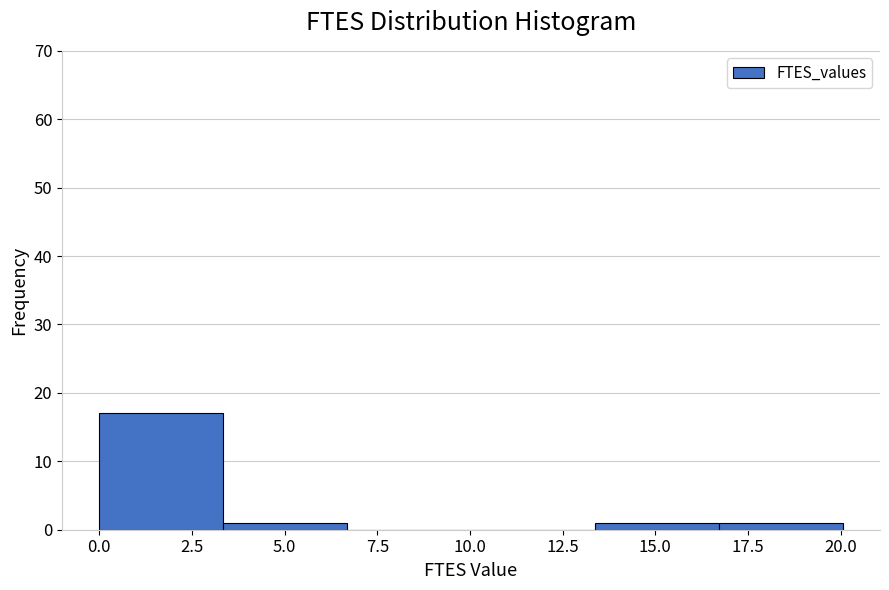

Reading left to right, list every bar in this chart as the range it spans on the x-axis followed by its height. Neither the bar edges nor the heights are printed on the chart, so give them approximately, as read against the axes.

0.0 to 3.5: 17
3.5 to 6.5: 1
6.5 to 10.0: 0
10.0 to 13.5: 0
13.5 to 16.5: 1
16.5 to 20.0: 1